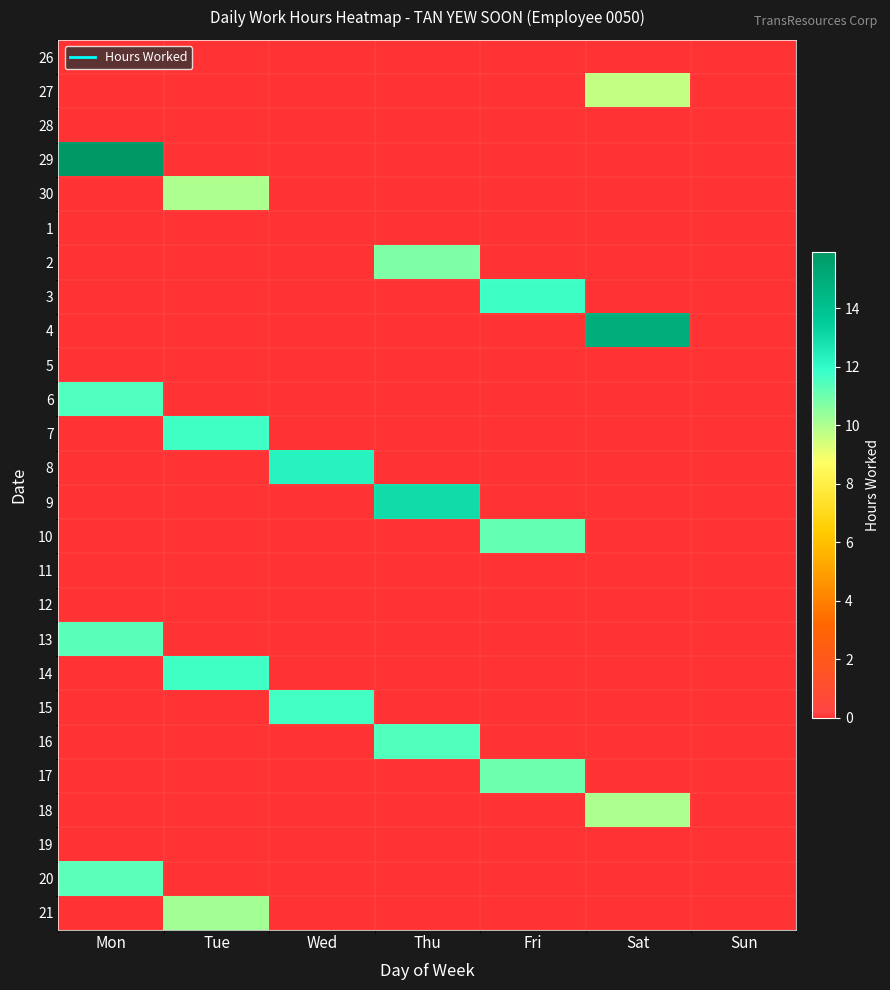

Count the number of data series in this chart.

26